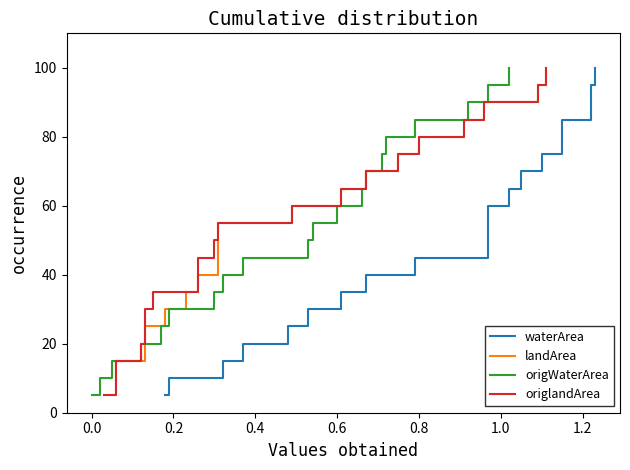

True or false: landArea and waterArea cross at least once.

False